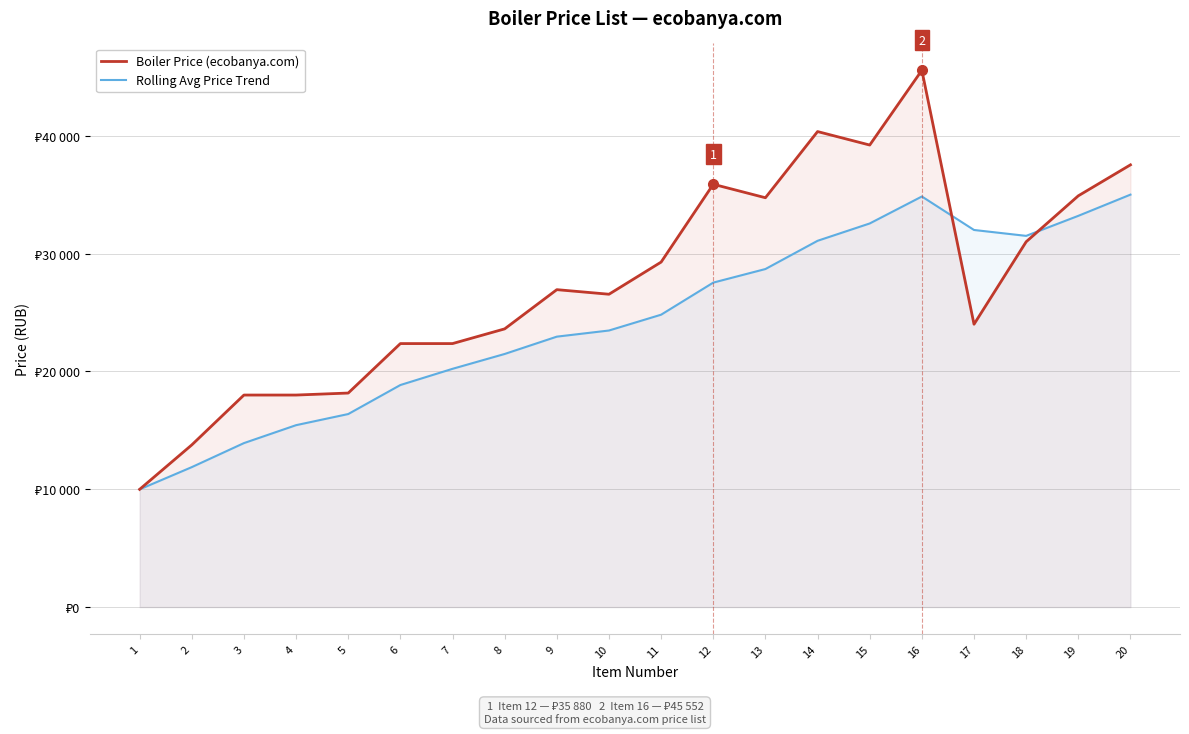

At which category is the sum across all series the highest?

16